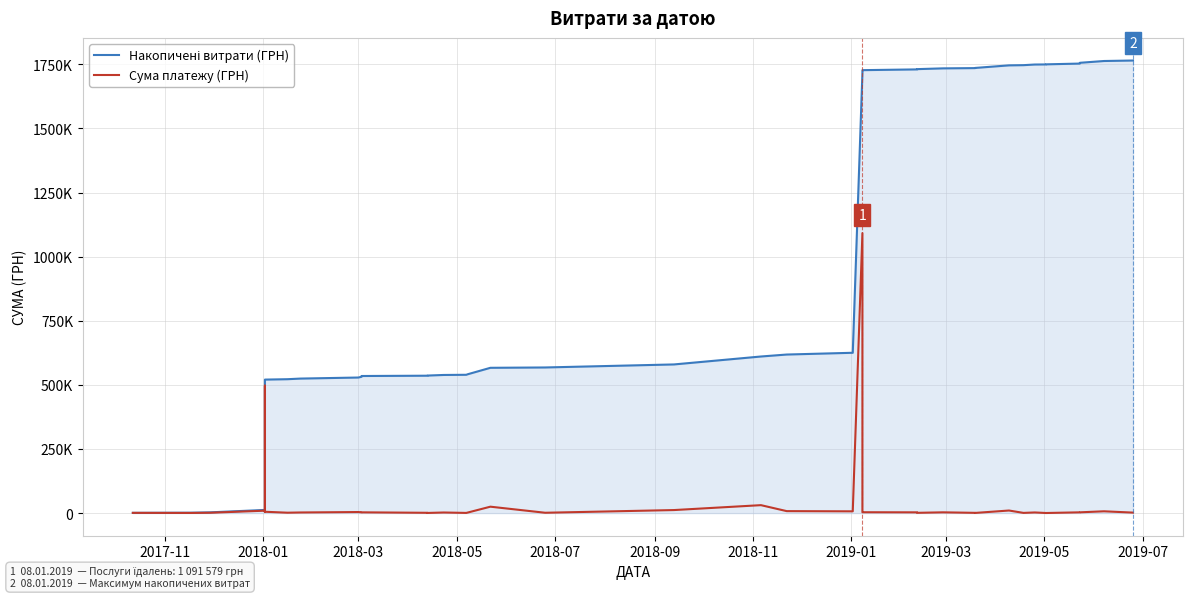

Rank the series by their average value, from highest to lowest.

Накопичені витрати (ГРН), Сума платежу (ГРН)